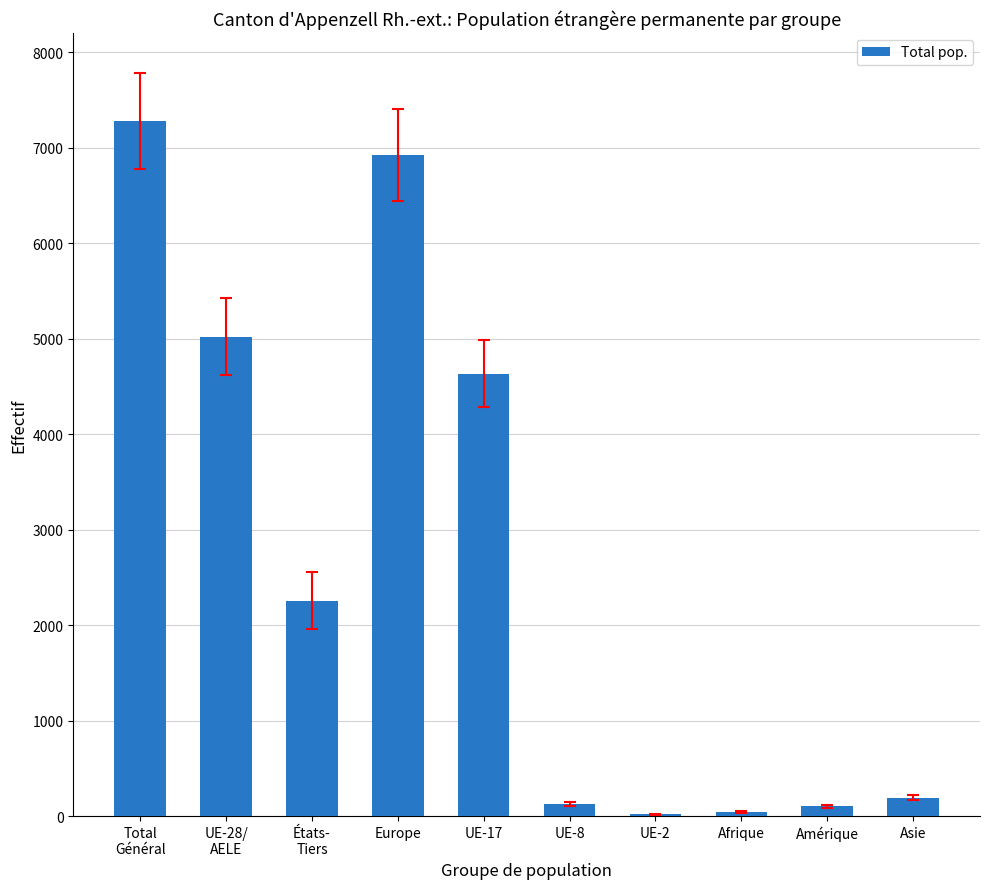

What is the maximum value shown in the chart?

7276